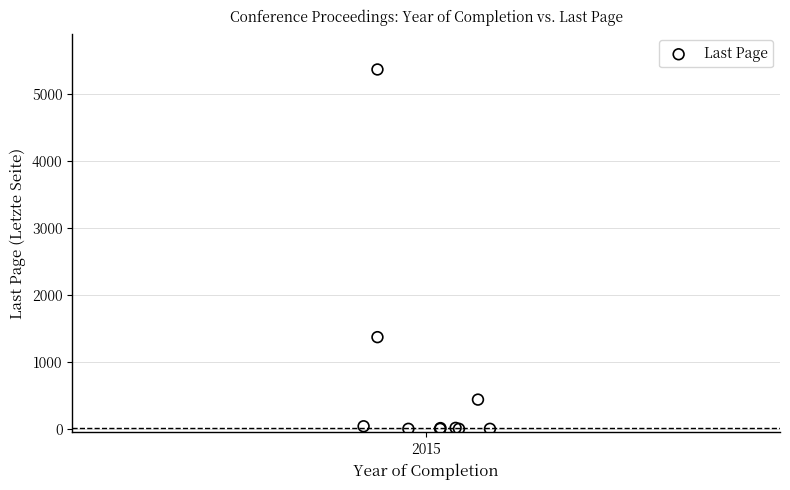

What Y value in the scatter plot is closest to 2685?

1372